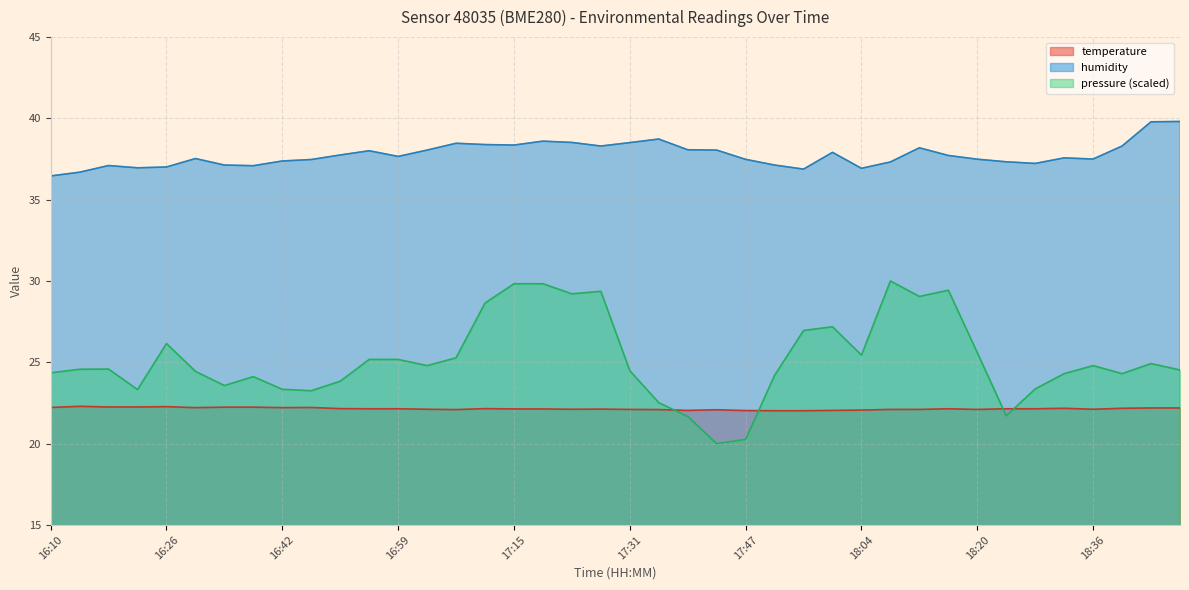

What is the label of the 3rd point from the right?

18:41